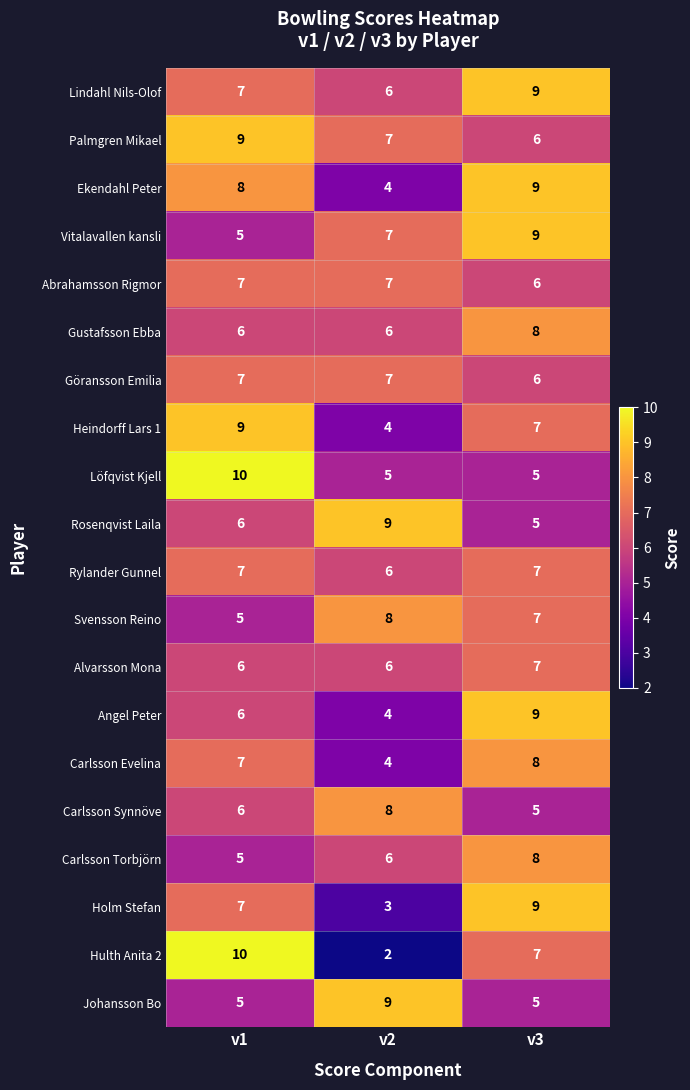

How many data points does each series have?

3